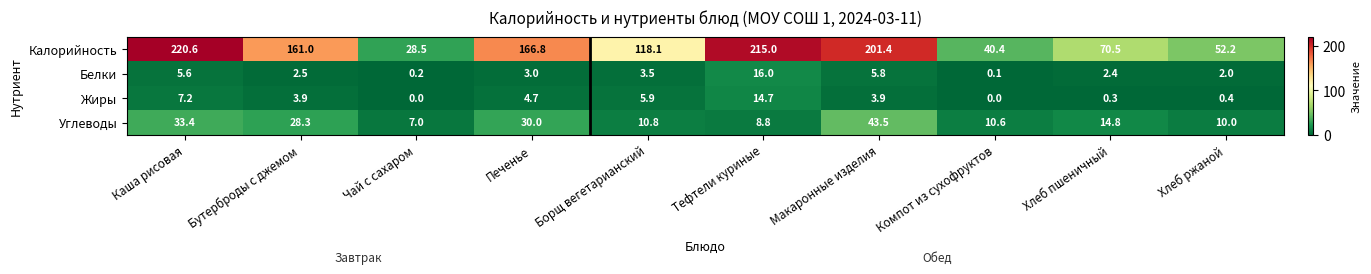

Is it true that Жиры equals 1.8 at Макаронные изделия?

False